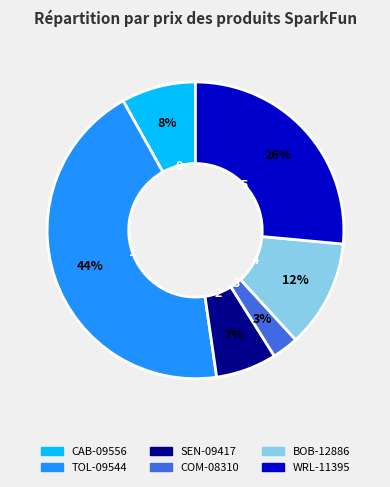

Rank the categories by value from highest to lowest.

TOL-09544, WRL-11395, BOB-12886, CAB-09556, SEN-09417, COM-08310